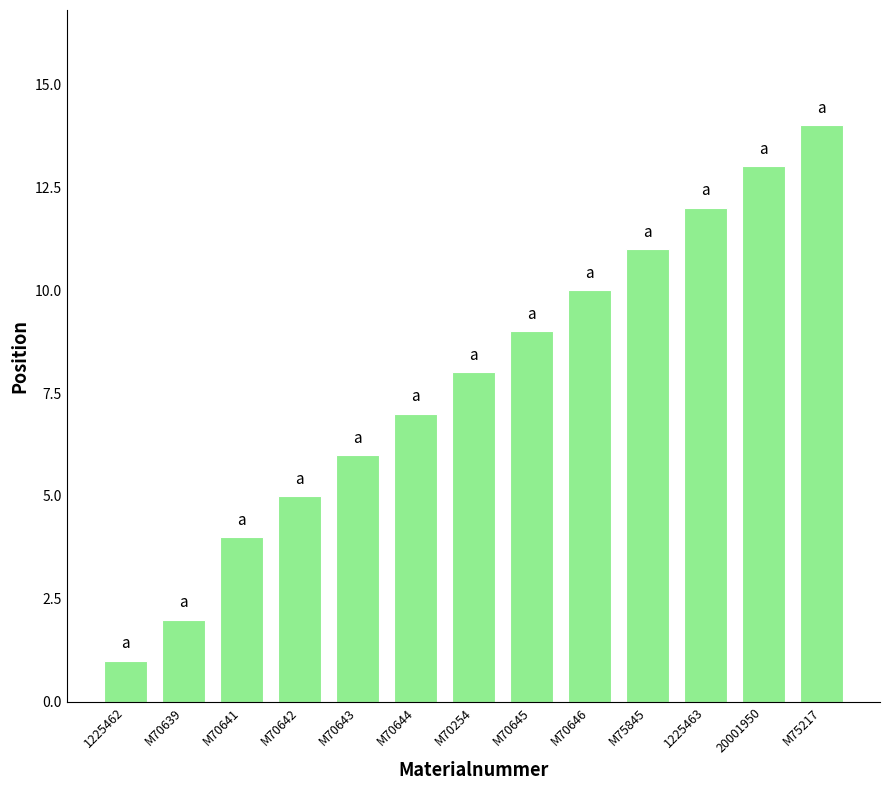

Which label corresponds to the largest value in the chart?

M75217